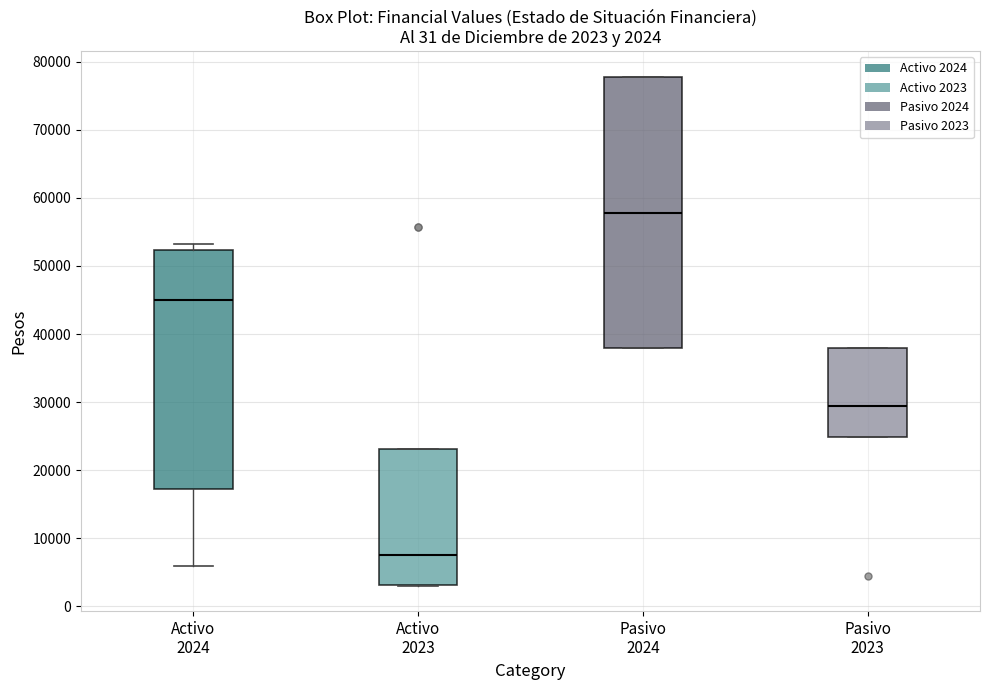

Which box has the highest median line?

Pasivo 2024